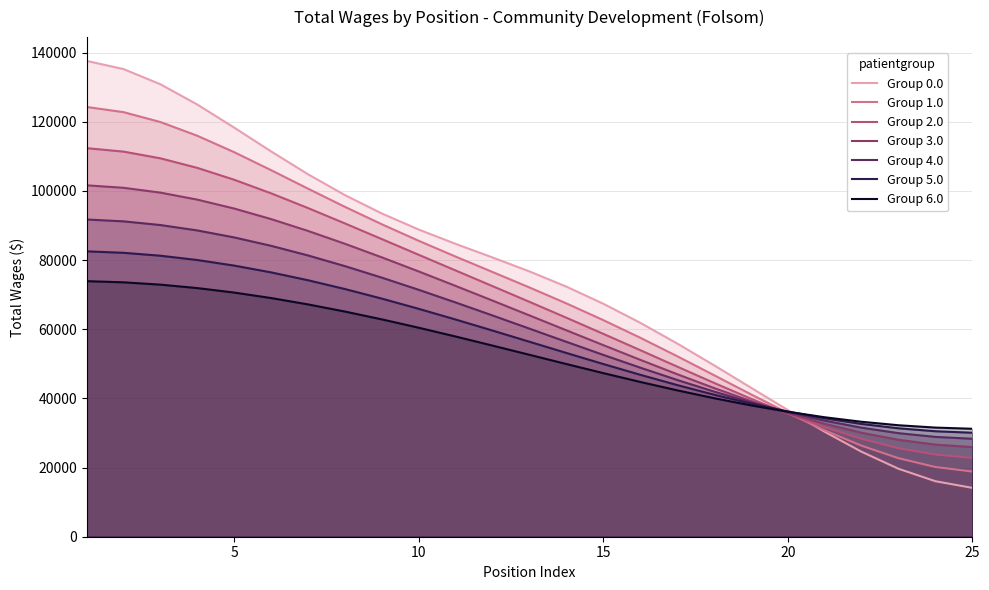

What value does the data have at Part Time Office Assistant?

16053.6